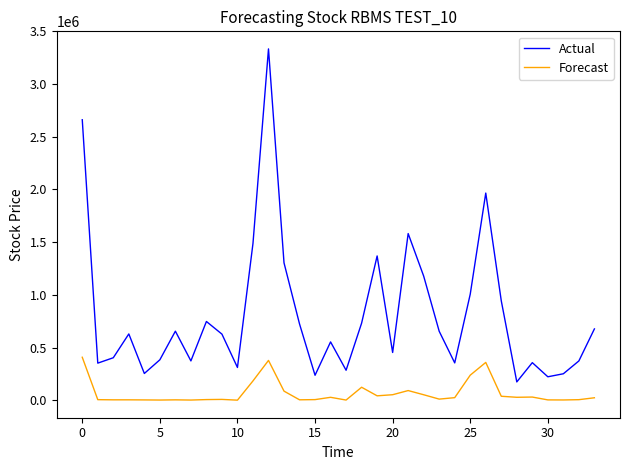

Which series has the widest spread of values?

Actual